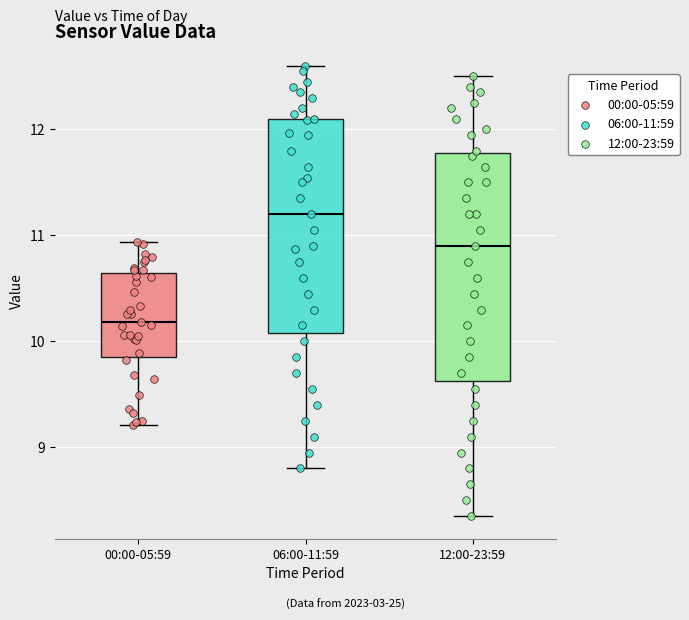

Reading left to right, read every box against the y-axis: the position of its median line, the range the box covers, and the ends of its whiskers. The values are not printed on the chart, so give them approximately, as read against the axis.

00:00-05:59: median 10.2, box 9.9 to 10.6, whiskers 9.2 to 10.9
06:00-11:59: median 11.2, box 10.1 to 12.1, whiskers 8.8 to 12.6
12:00-23:59: median 10.9, box 9.6 to 11.8, whiskers 8.4 to 12.5